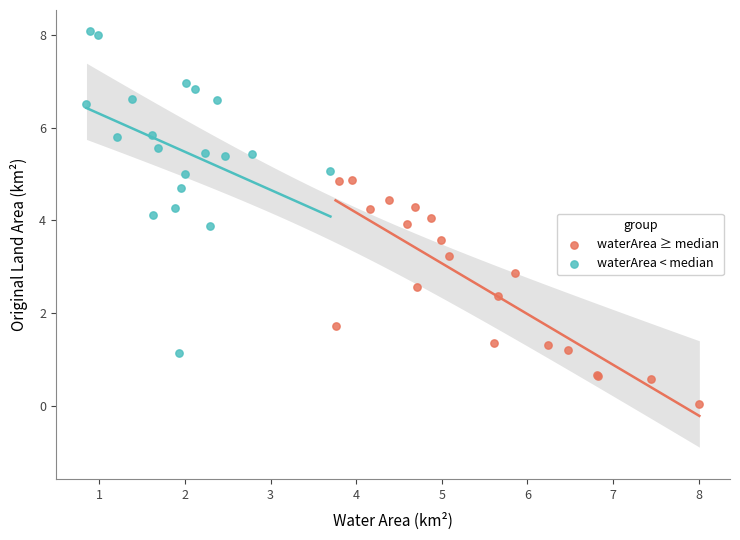

What are all the series names shown in the legend?

waterArea ≥ median, waterArea < median